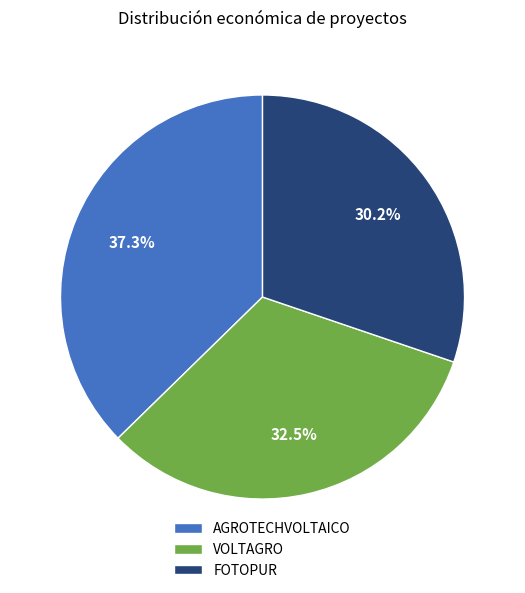

Which category has the biggest portion of the pie?

AGROTECHVOLTAICO